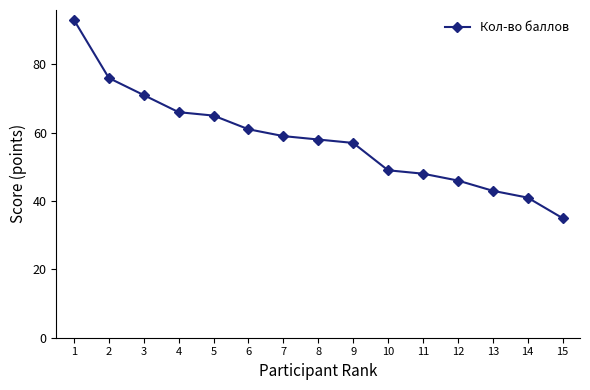

Approximately how many times larger is the value at 2 compared to 14?

1.9